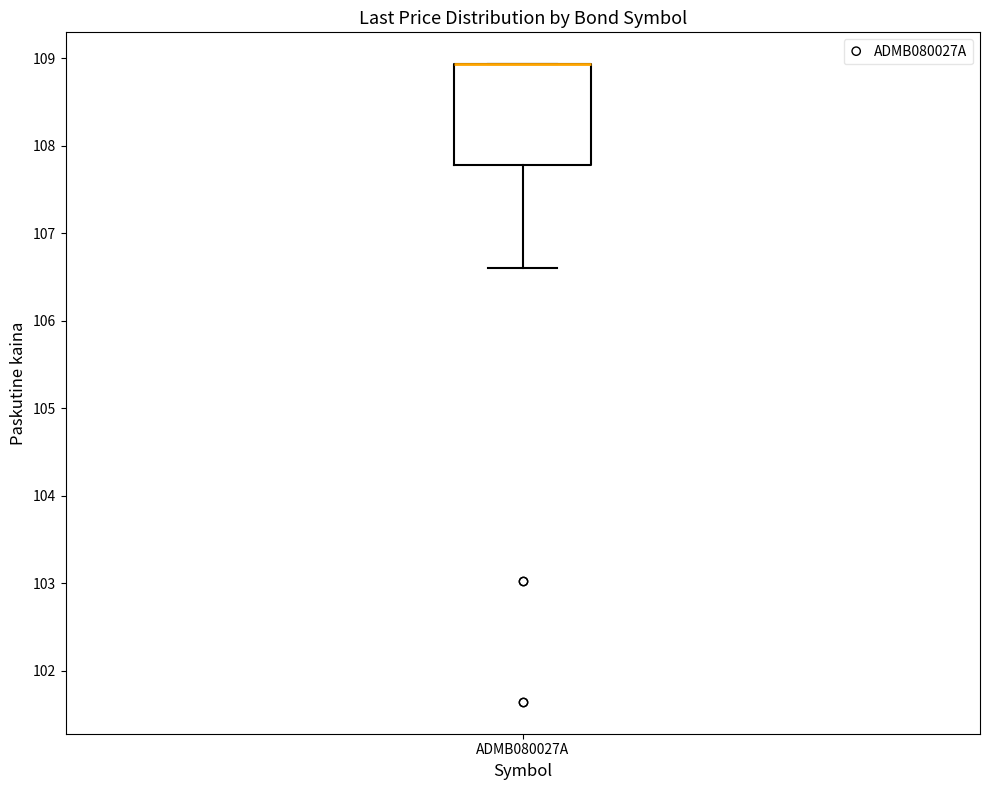

Where does the lower whisker of the box for ADMB080027A end on the y-axis? The values are not printed on the chart, so give them approximately, as read against the axis.

106.6